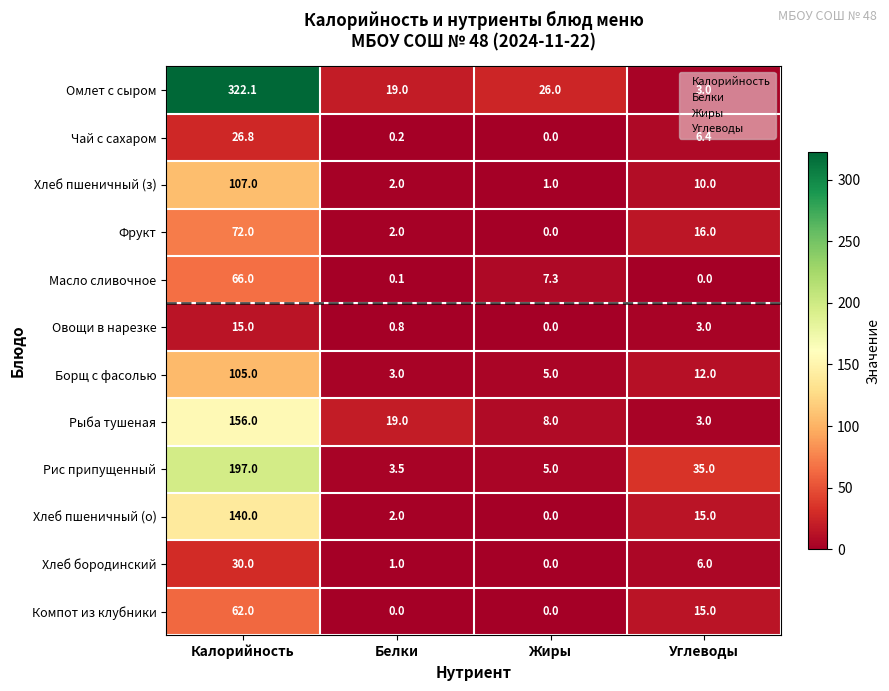

Between Жиры and Углеводы, which series saw the biggest shift?

Рис припущенный